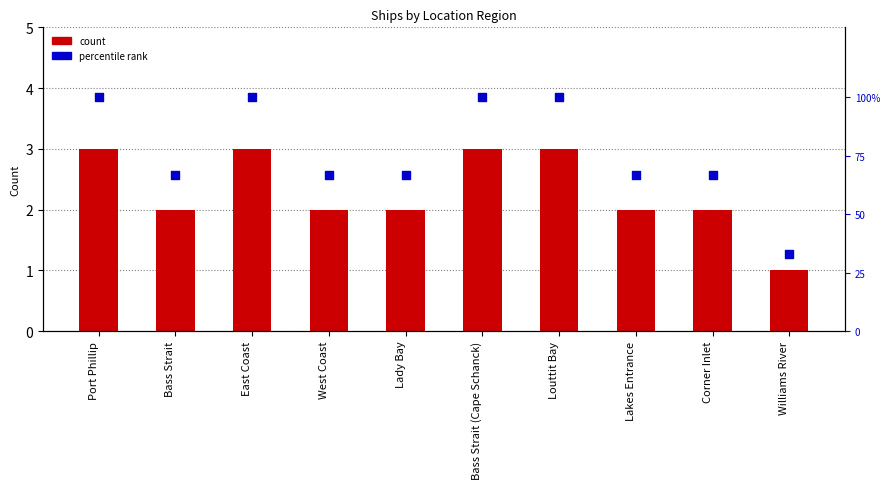

Is the value of count at Louttit Bay greater than the value of percentile rank at Bass Strait (Cape Schanck)?

No